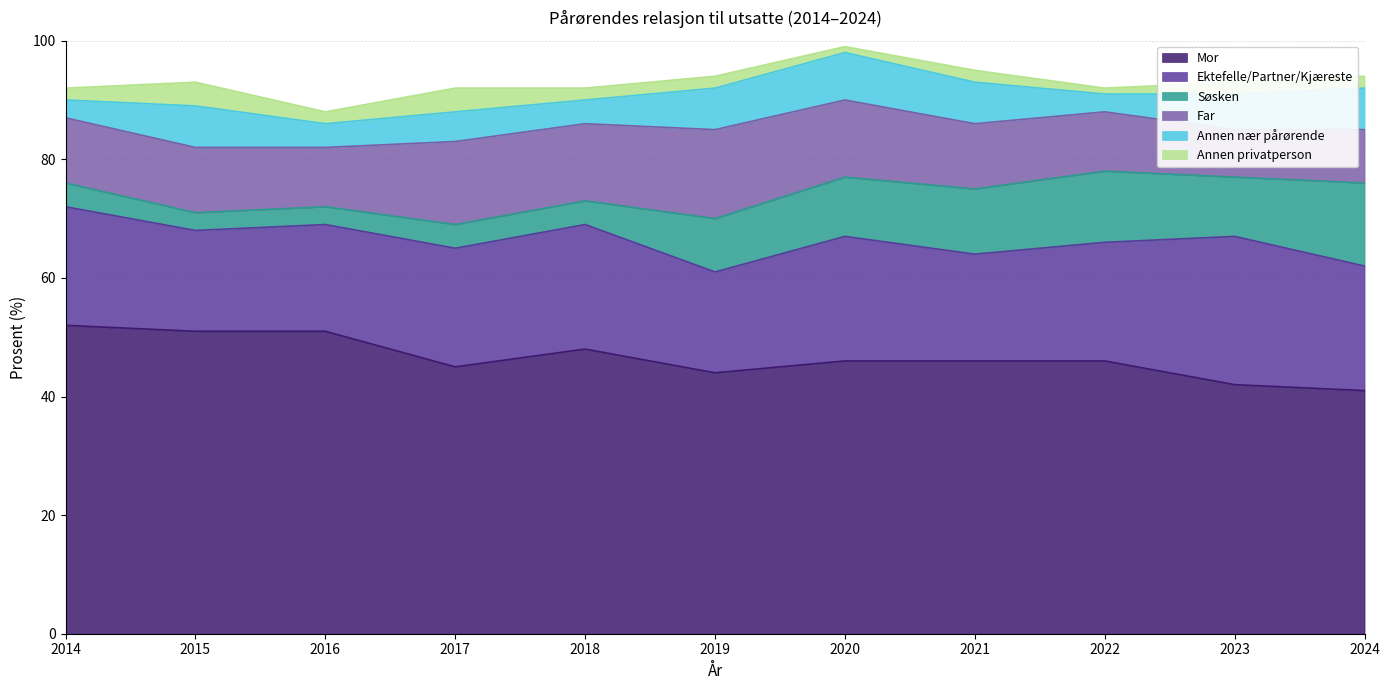

What is the minimum value shown in the chart?

1